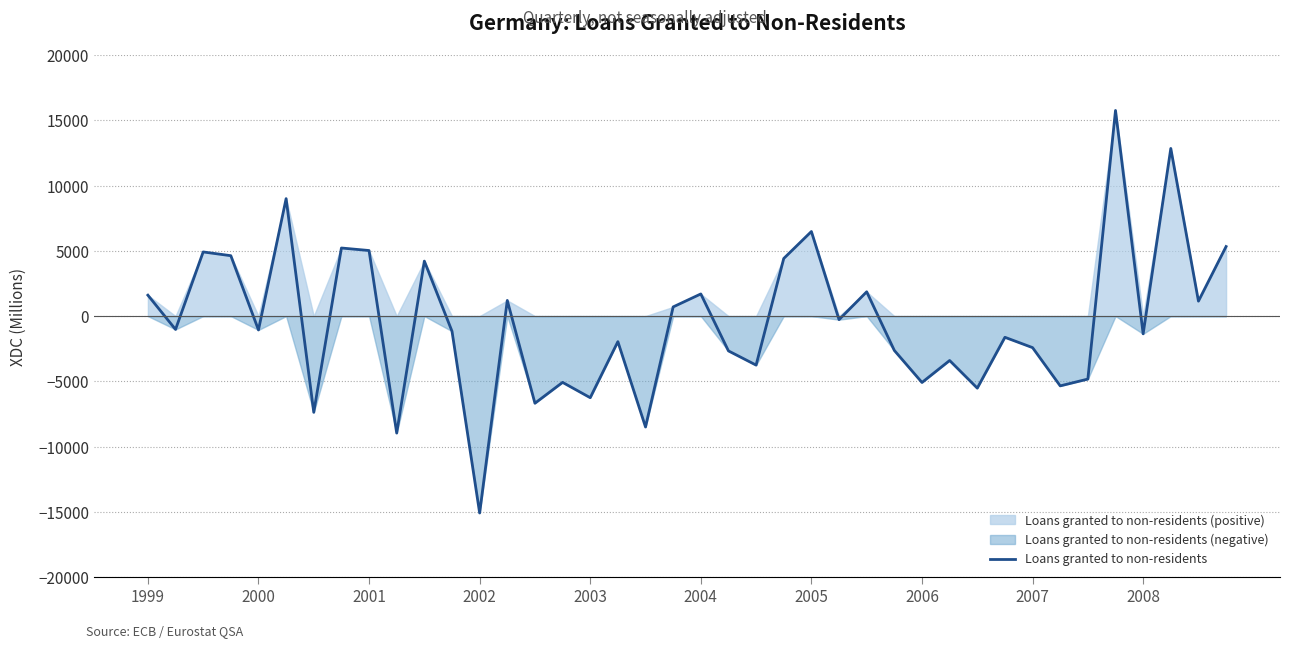

Where does the data first go above -1062?

1999